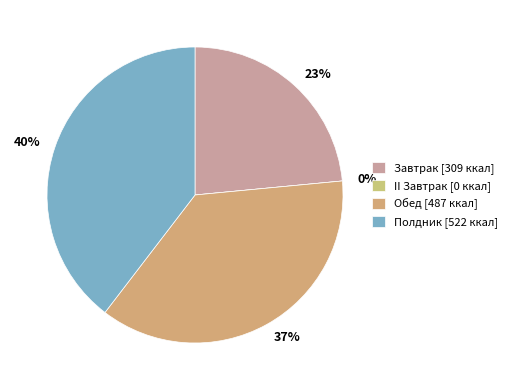

Rank the categories by value from highest to lowest.

Полдник, Обед, Завтрак, II Завтрак